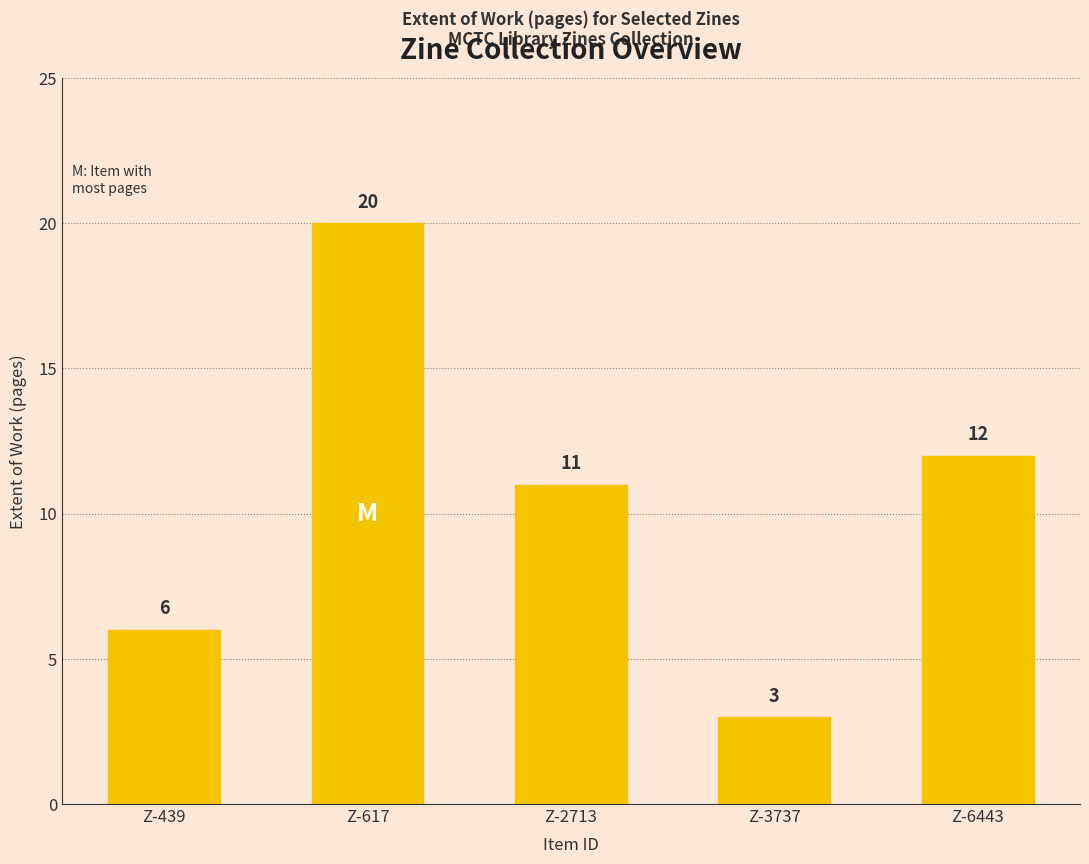

What is the change in value from Z-439 to Z-3737?

-3